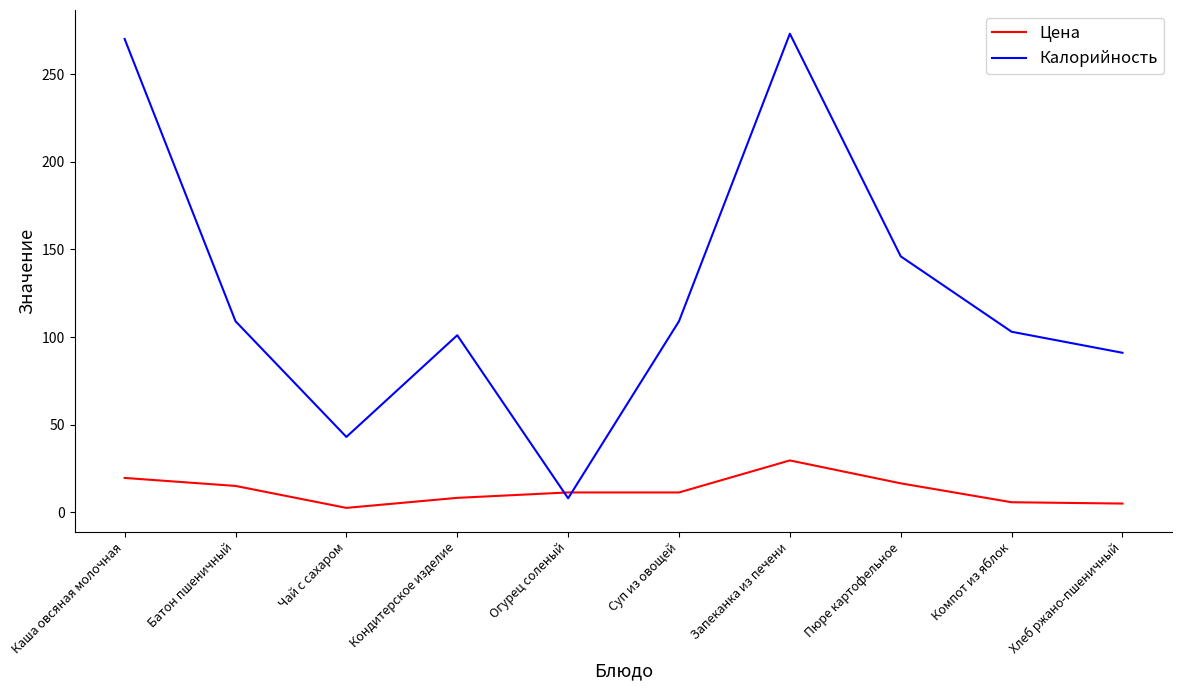

What is the difference between the maximum and minimum values in the Цена series?

27.1